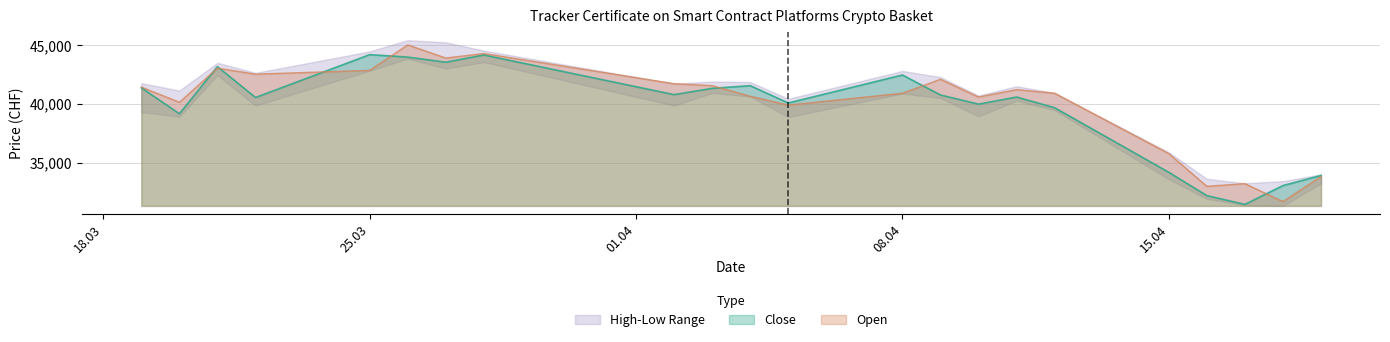

What is the minimum value for Close?

31435